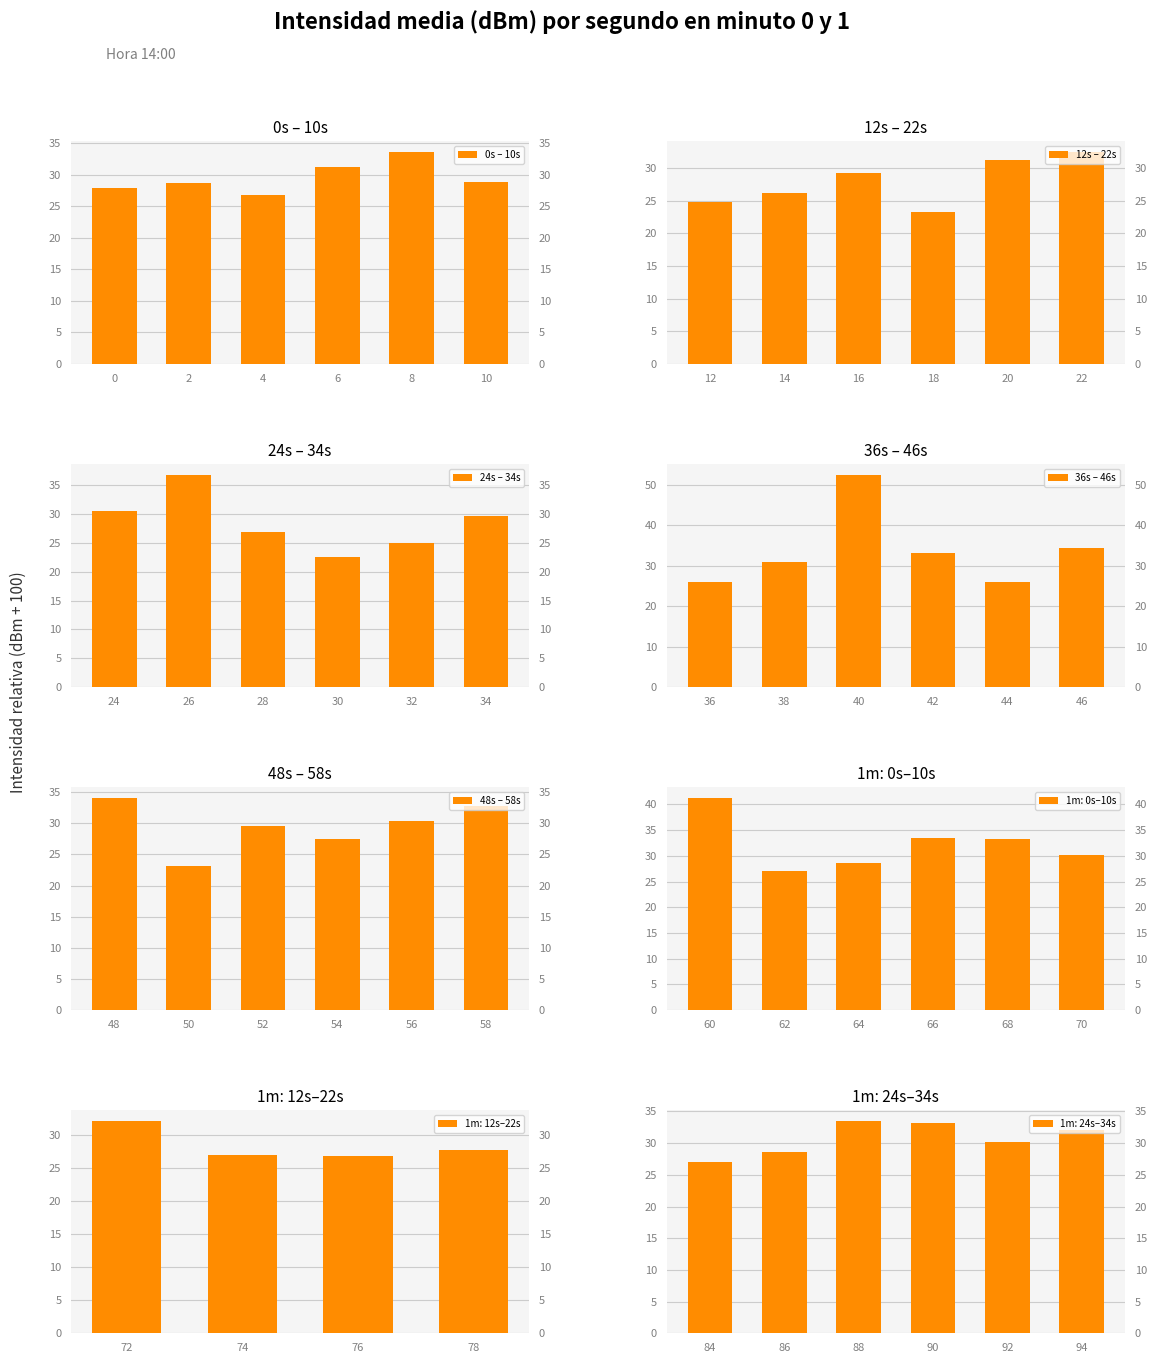

How many data points in 12s – 22s are above 29?

3